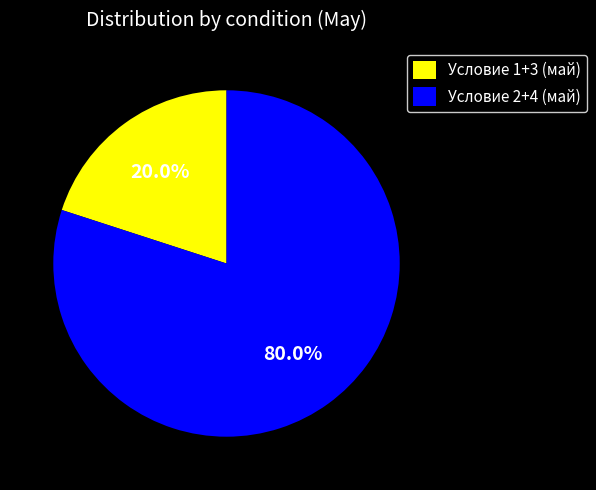

What is the largest slice in the pie chart?

Условие 2+4 (май)